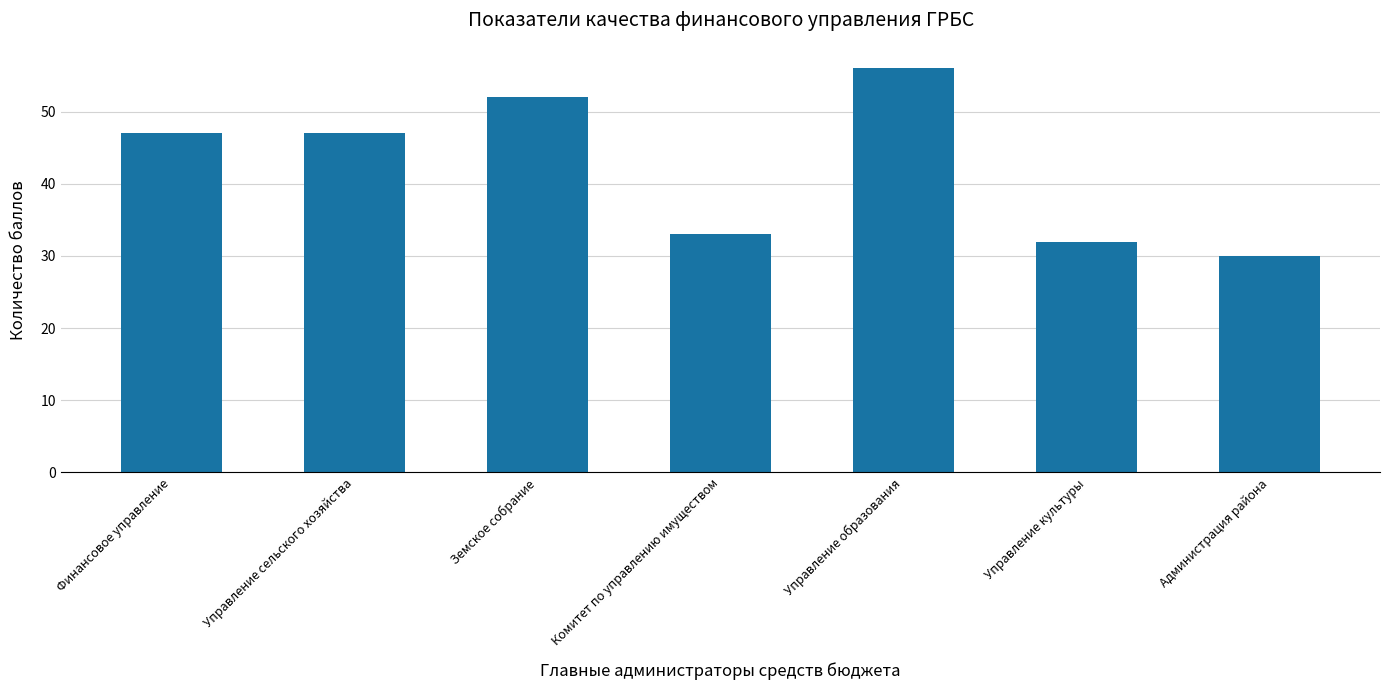

What is the label of the 3rd bar from the right?

Управление образования